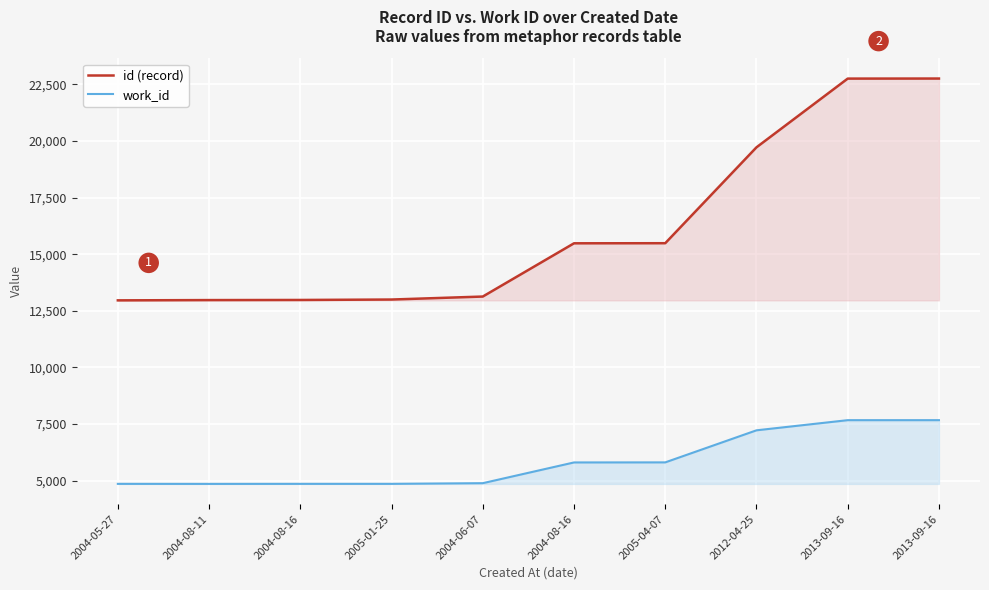

At which label does id (record) reach its minimum?

2004-05-27